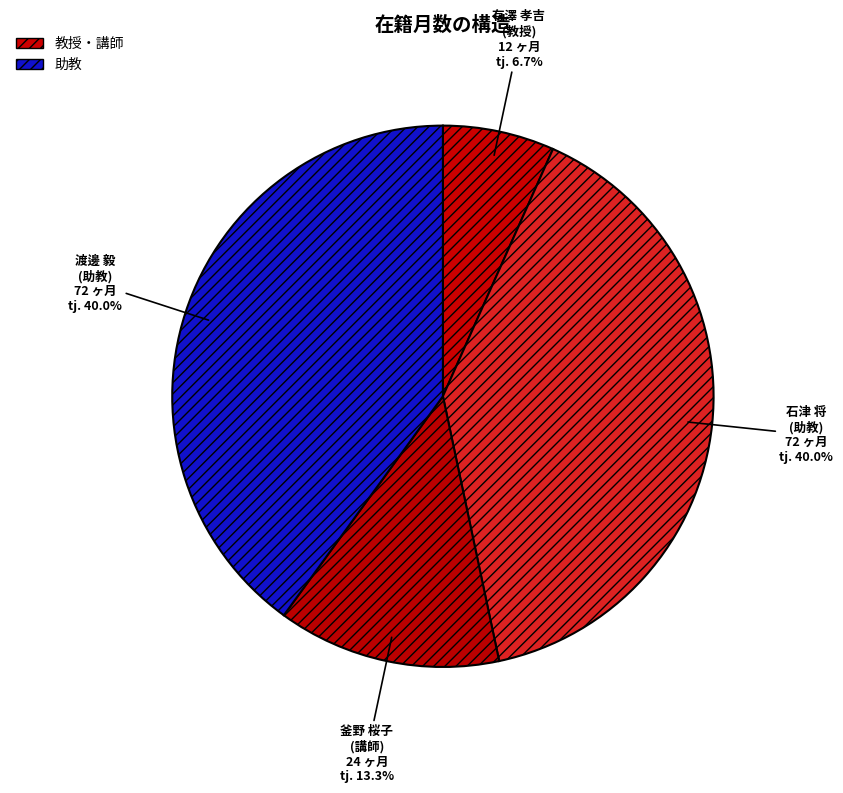

Is there a majority slice in this chart?

No